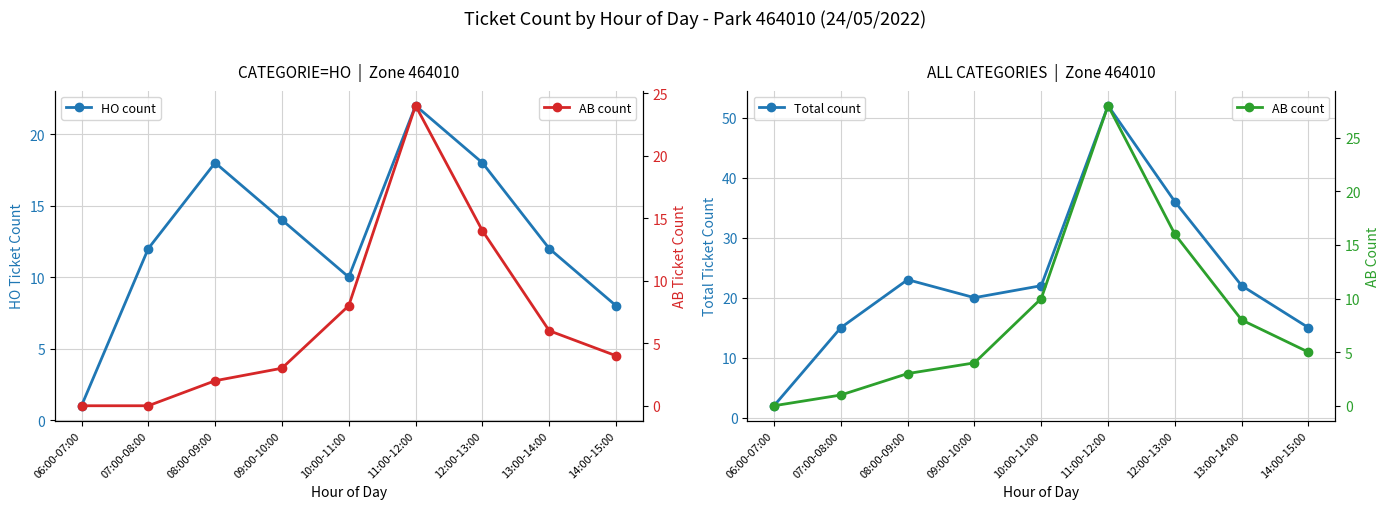

Where do AB count and HO count first cross each other?

11:00-12:00 and 12:00-13:00